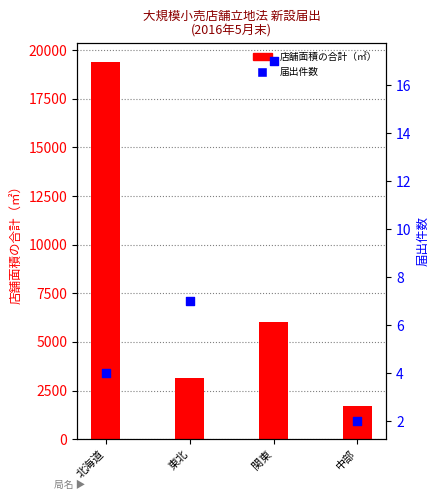

What are all the series names shown in the legend?

店舗面積の合計（㎡）, 届出件数